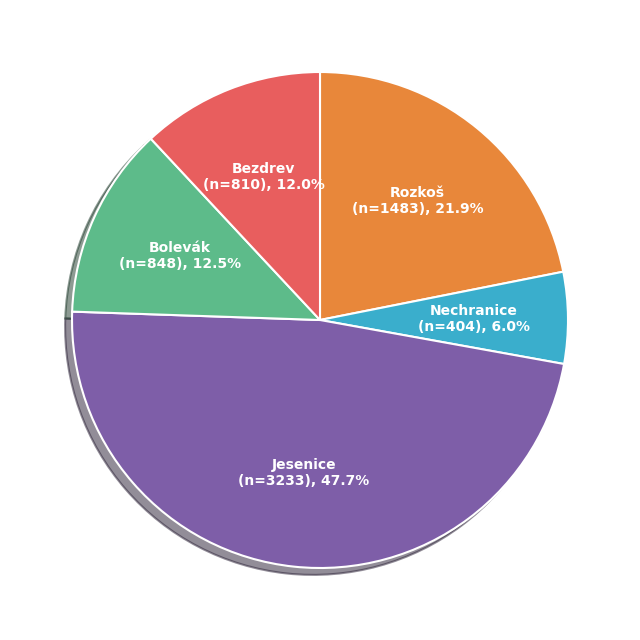

Does any single category account for the majority?

No